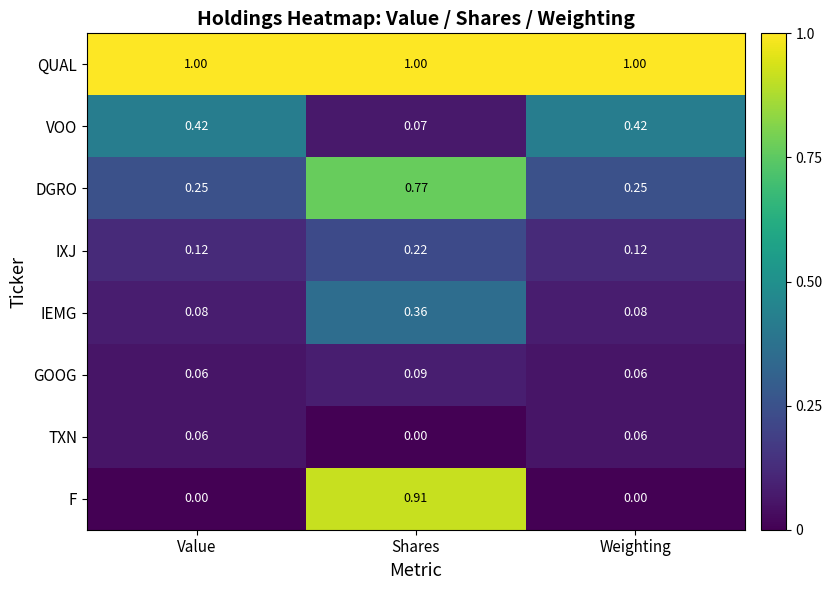

At which label does DGRO reach its peak?

Shares